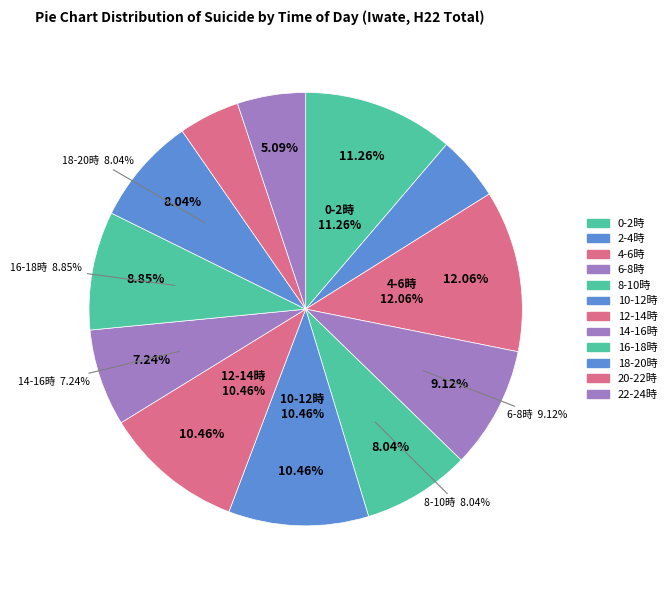

Does 4-6時 account for over 50% of the chart?

No